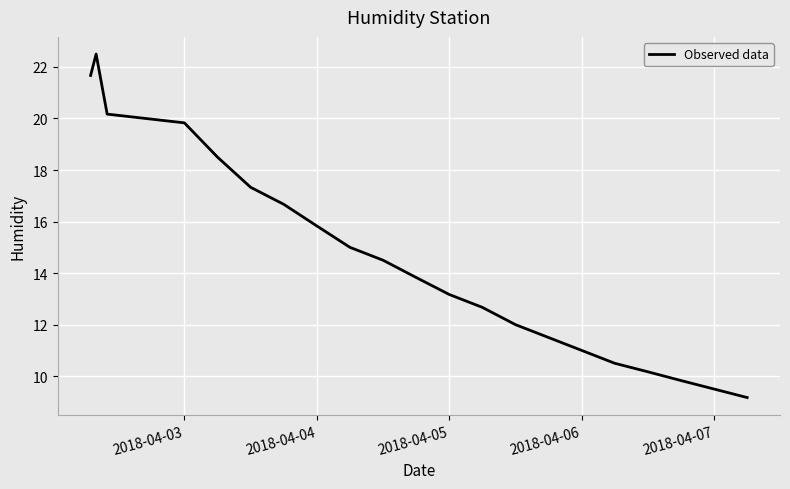

What is the smallest value displayed?

9.2